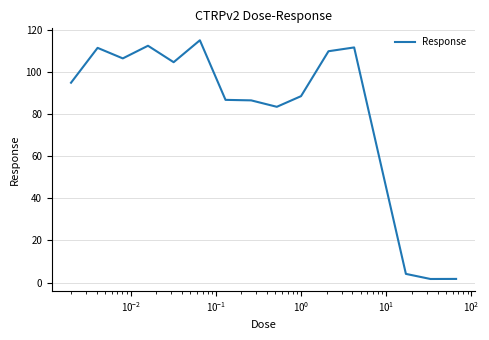

What is the difference between the maximum and minimum values?

113.2